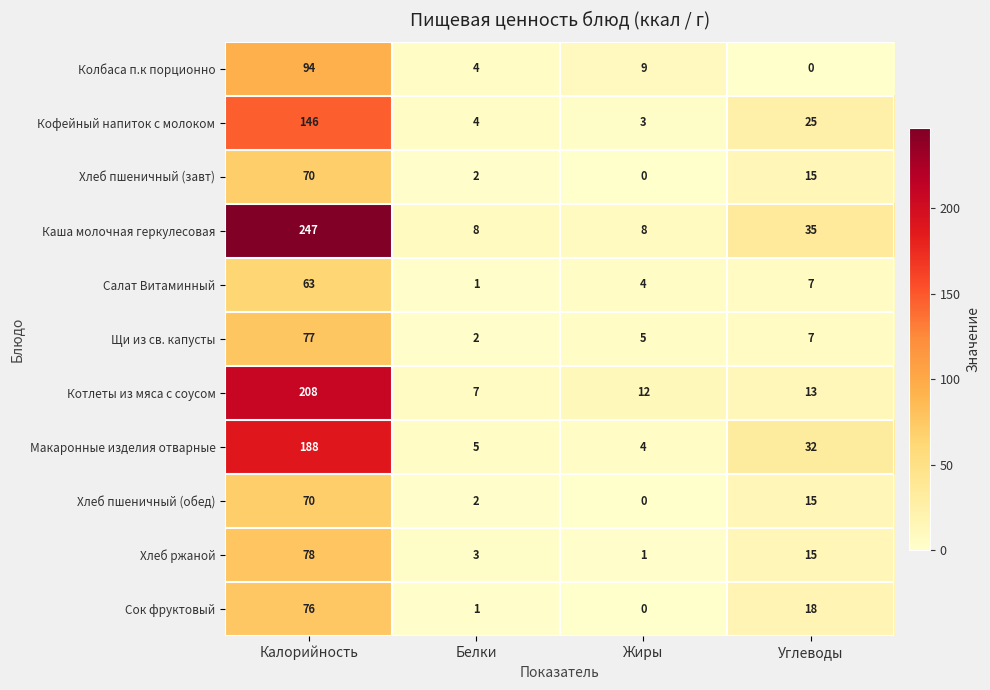

What is the maximum value shown in the chart?

247